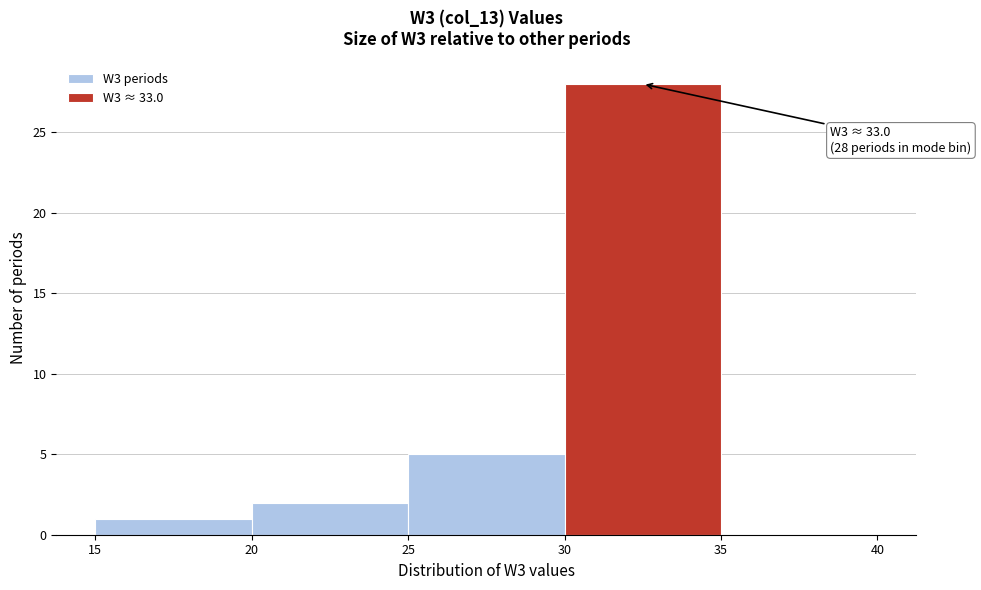

Over which range of the x-axis is the bar tallest?

30 to 35